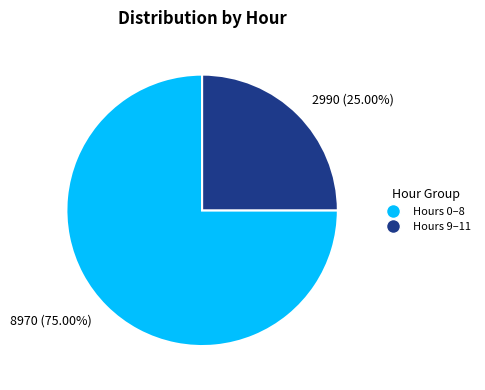

How many segments does this pie chart have?

2